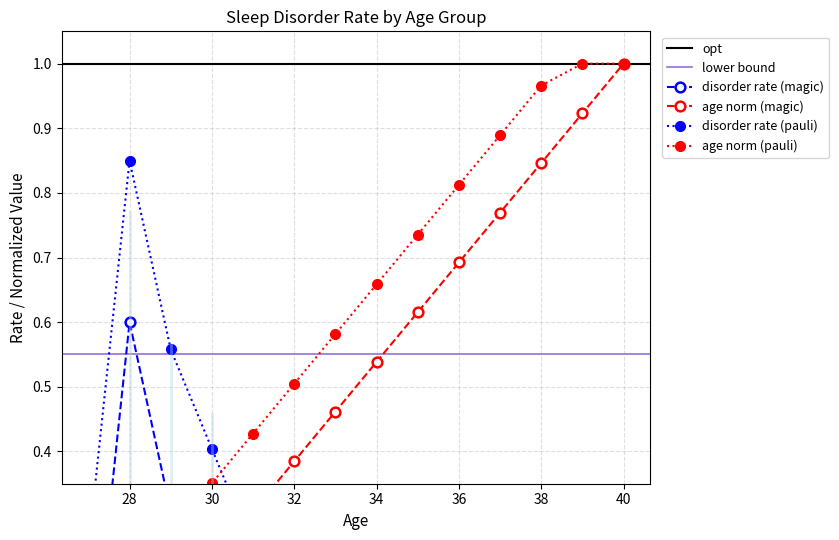

What is the difference between the maximum and second lowest values?

0.9